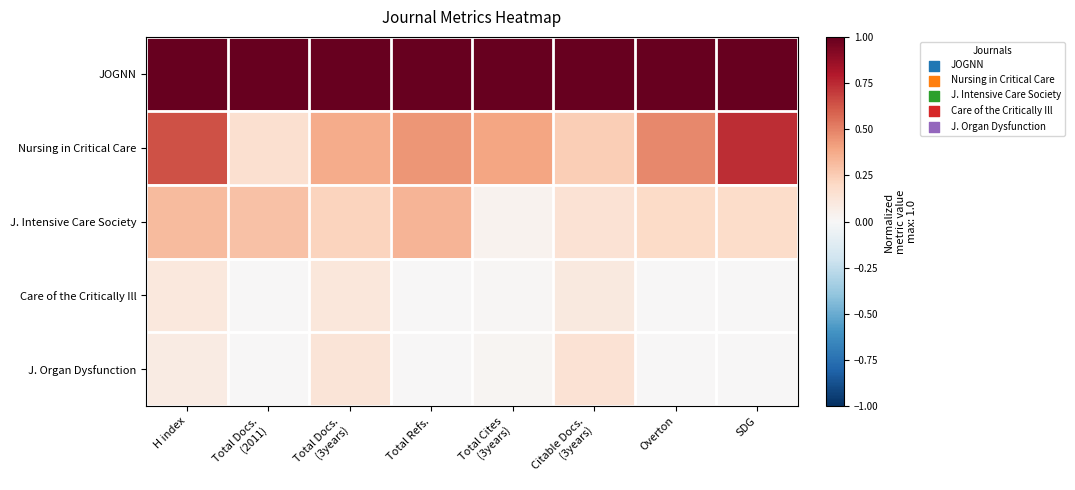

What is the difference between the highest and lowest values at Overton?

1.0